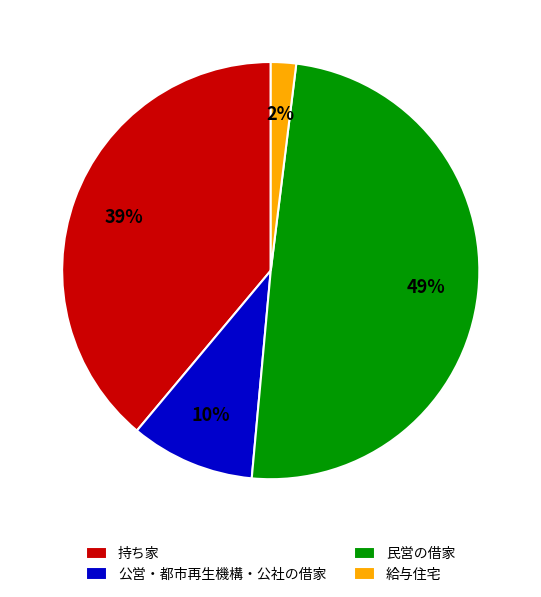

The 持ち家 slice represents 39% of the pie. True or false?

True